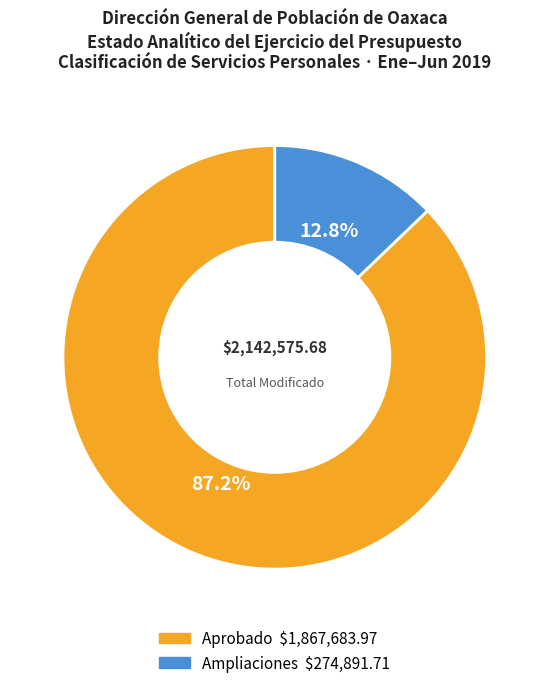

Is there any slice that represents more than half of the pie?

Yes